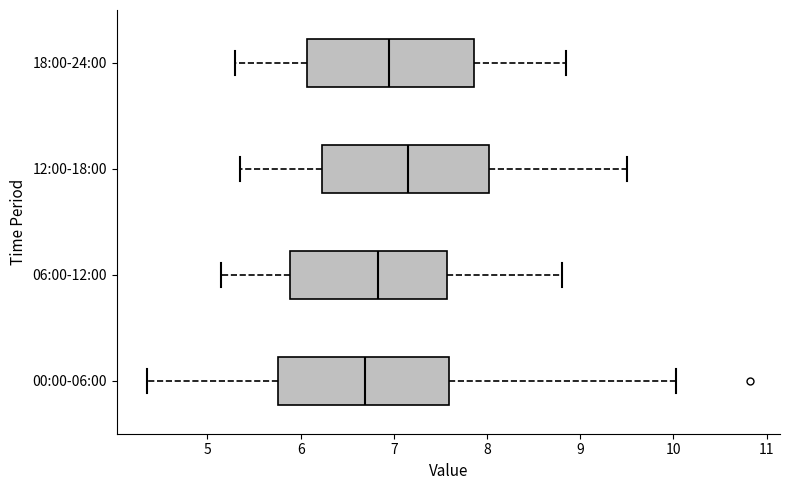

Where does the median line of the box for 18:00-24:00 sit on the x-axis? The values are not printed on the chart, so give them approximately, as read against the axis.

7.0